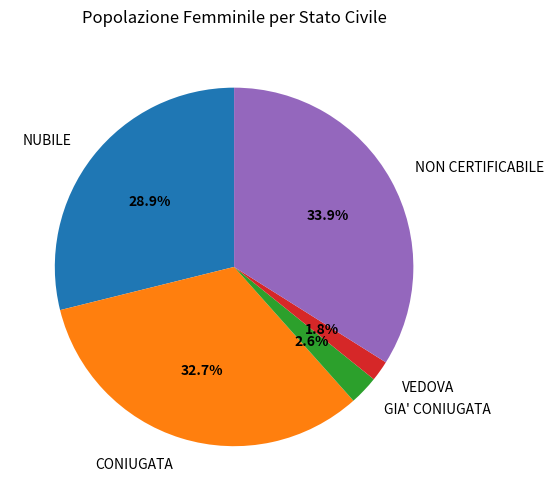

What percentage is the CONIUGATA slice, to the nearest percent?

33%